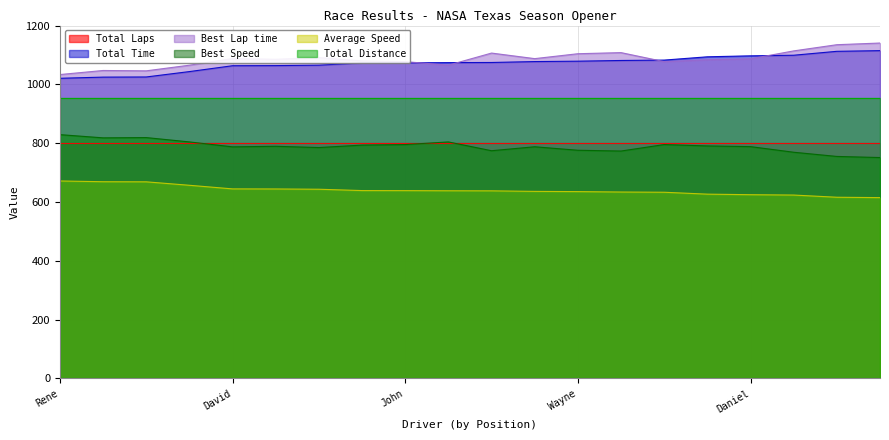

What is the smallest value displayed?

614.9